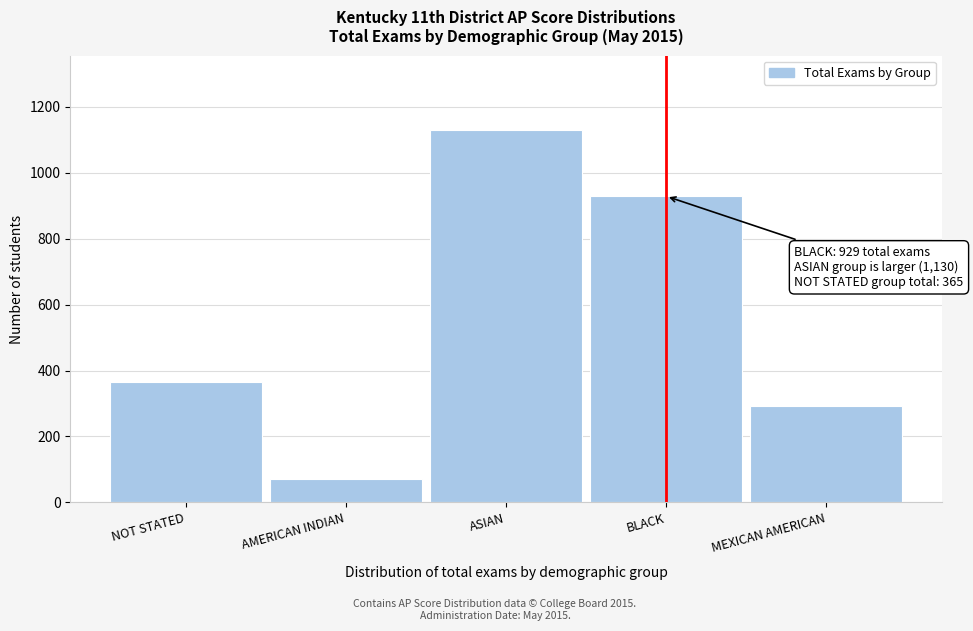

Reading right to left, extract all data points from this chart.

MEXICAN AMERICAN=292	BLACK=929	ASIAN=1130	AMERICAN INDIAN=70	NOT STATED=365